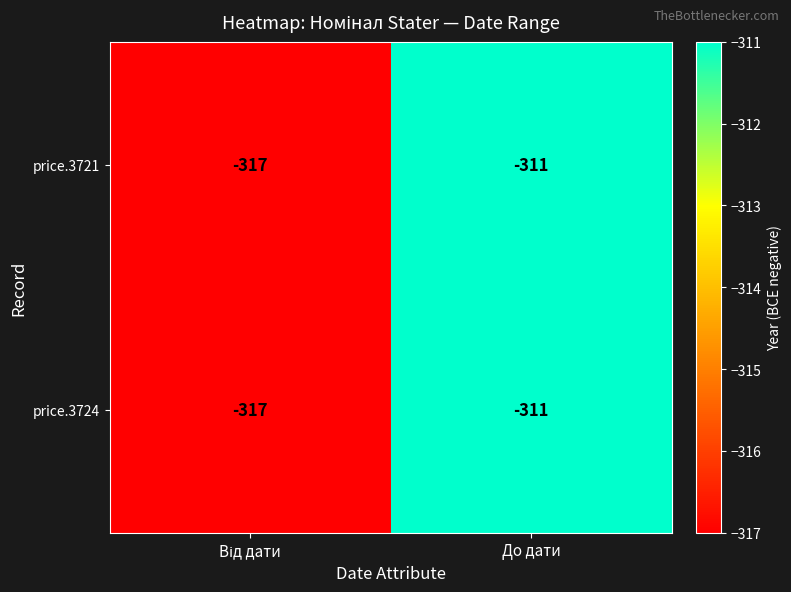

At which category is the sum across all series the highest?

До дати